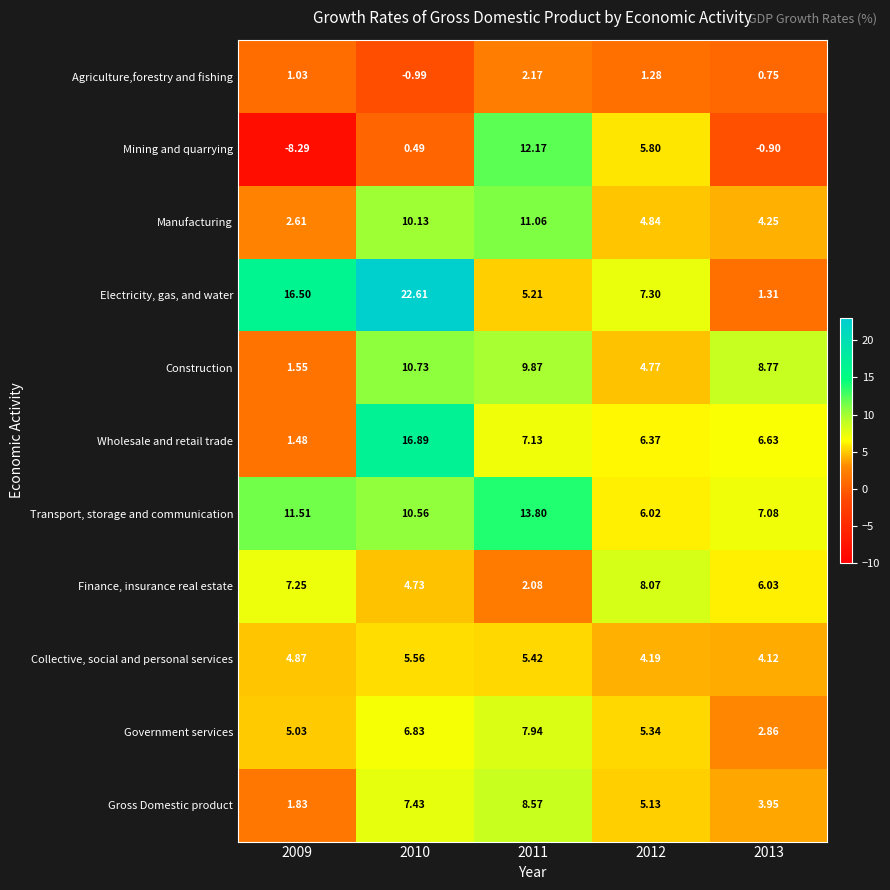

What is the spread (max minus min) of values at 2009?

24.8